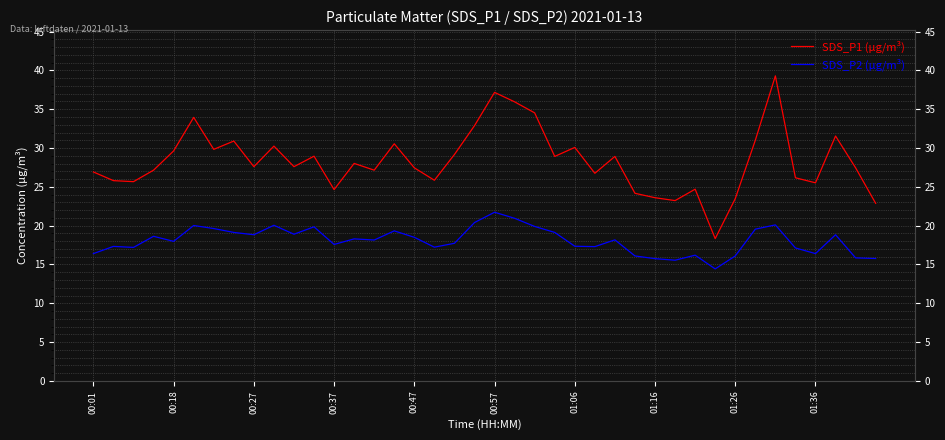

True or false: SDS_P1 (µg/m³) and SDS_P2 (µg/m³) cross at least once.

False